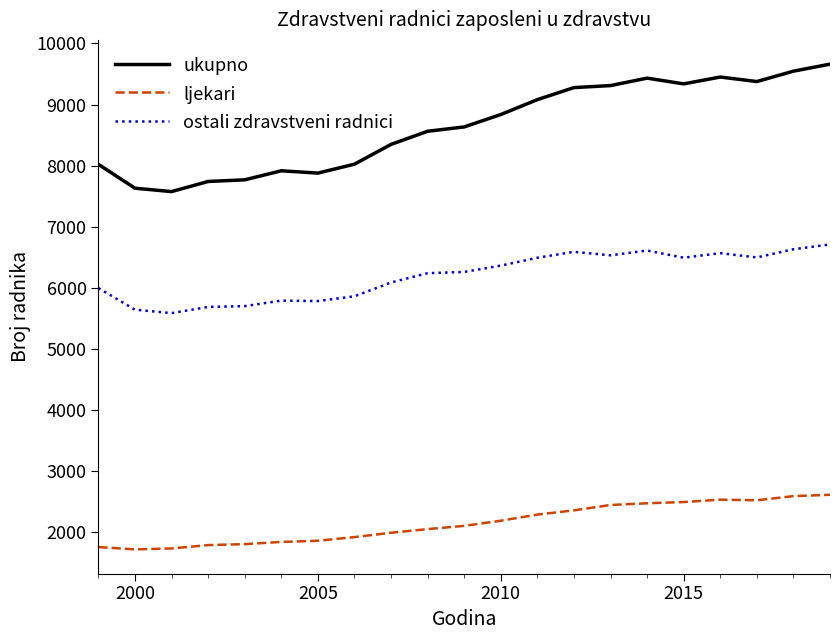

Which series has the largest range (max minus min)?

ukupno